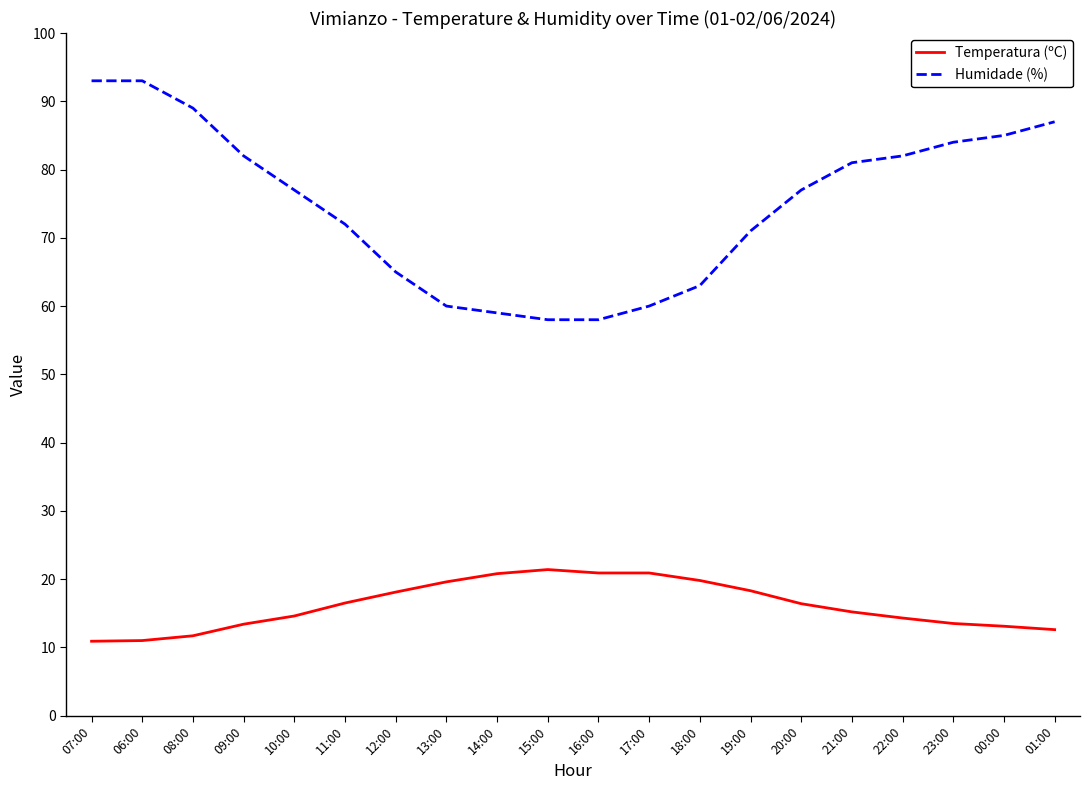

Read the Humidade (%) value at 11:00.

72.0